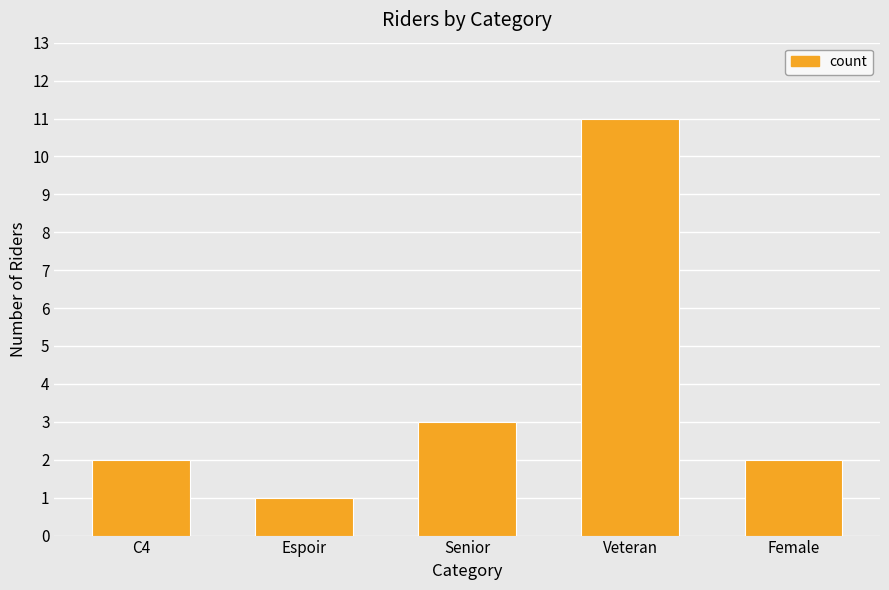

How many bars are there in total?

5